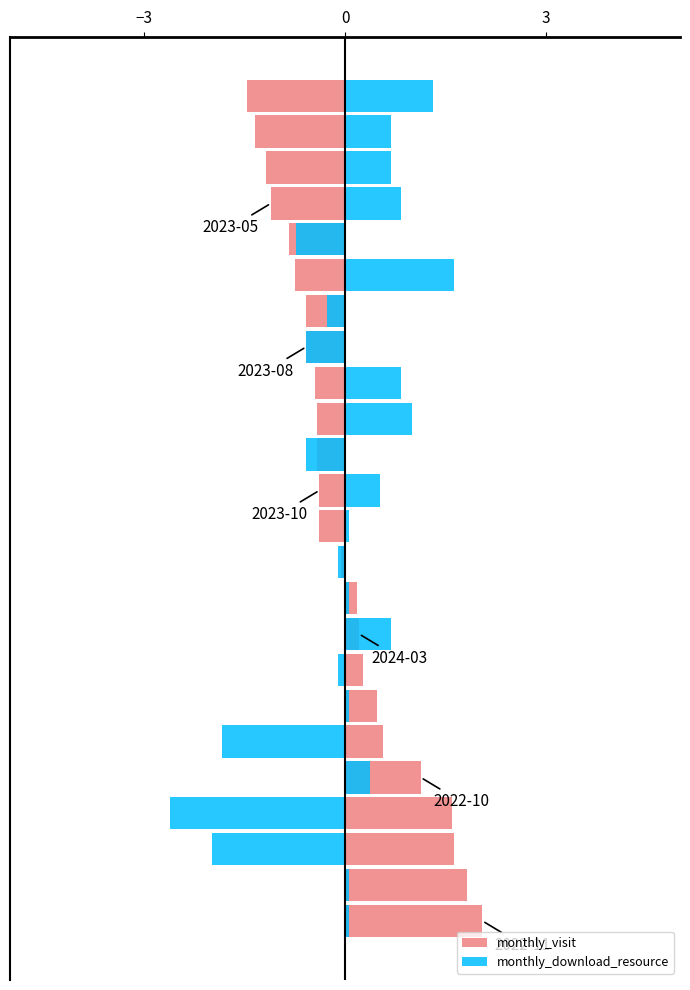

Which series has the largest total across all categories?

monthly_download_resource